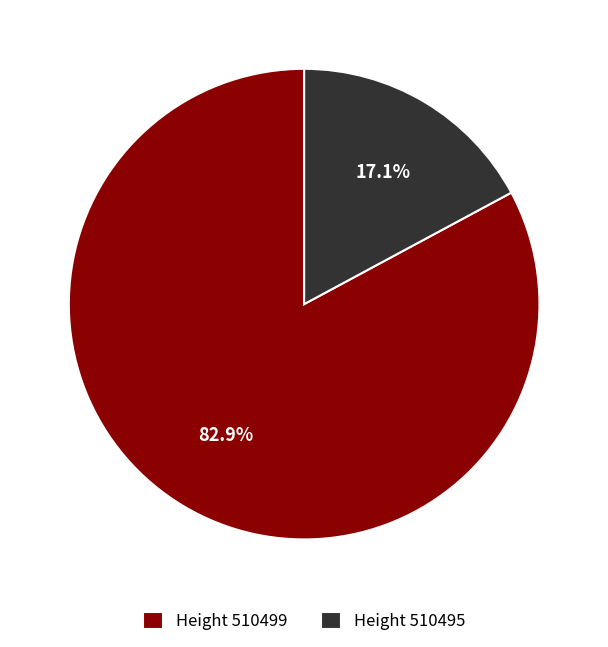

Which category has the smallest portion of the pie?

Height 510495